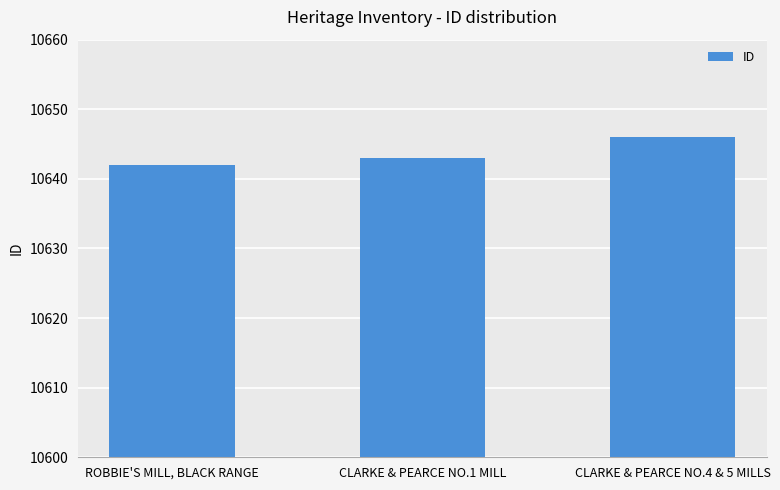

What is the smallest value displayed?

10642